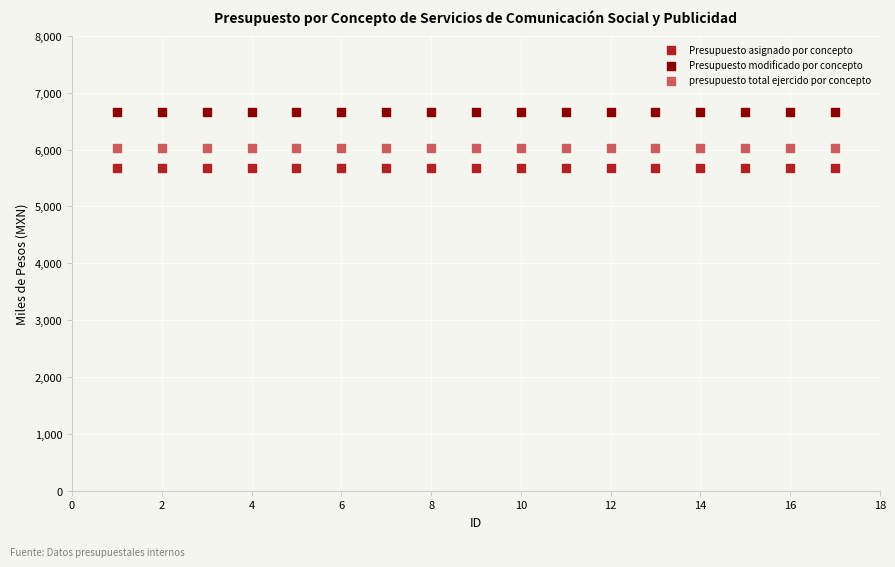

Which series contains the lowest Y value?

Presupuesto asignado por concepto